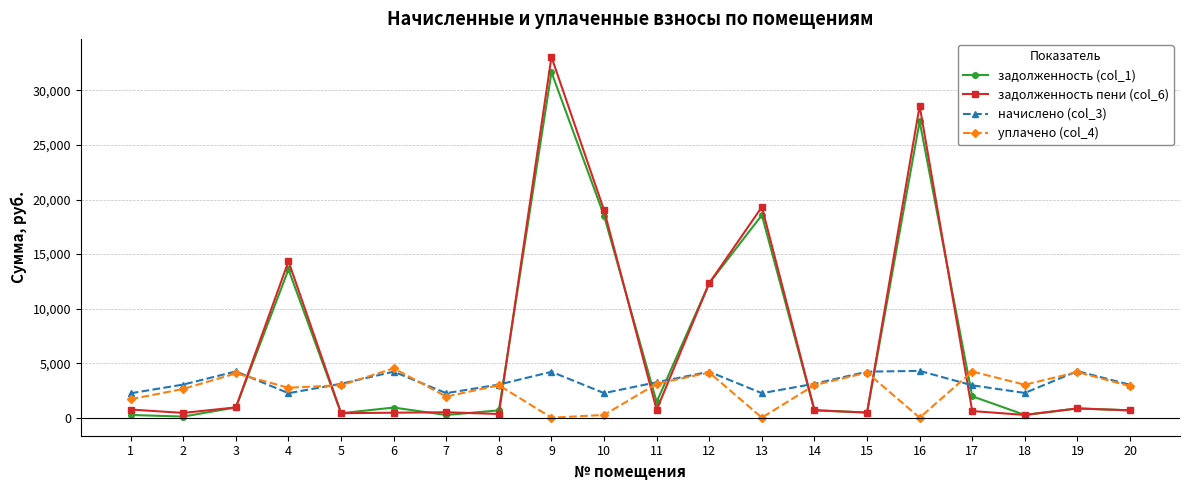

The value of начислено (col_3) at 19 is 7511.4. True or false?

False